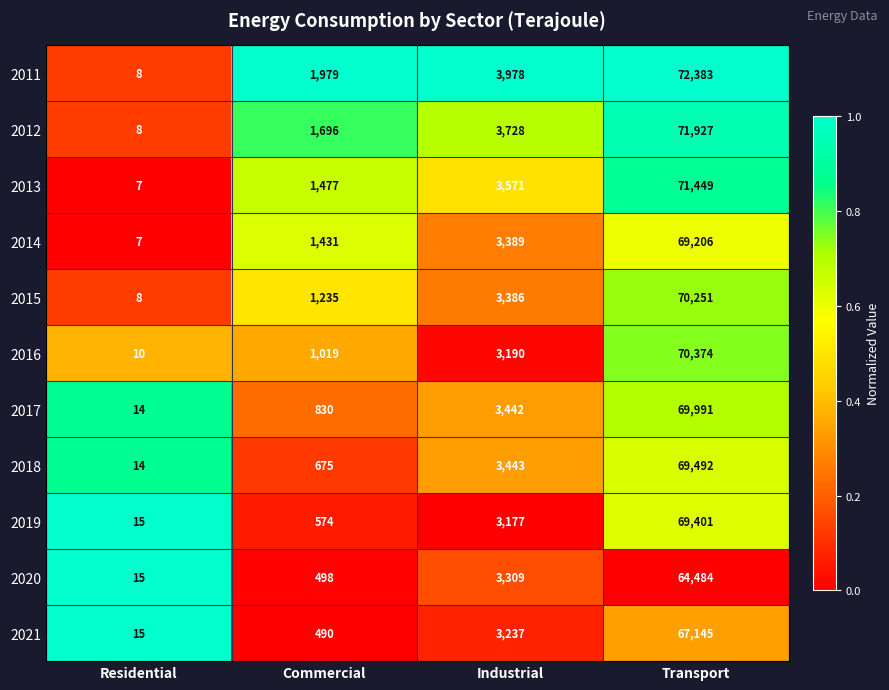

What is the sum of all 2014 values?

74033